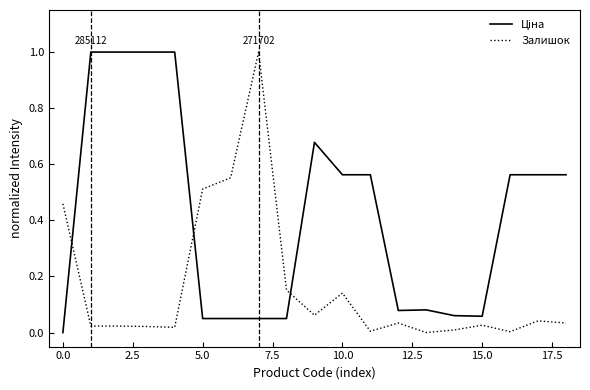

What is the greatest value displayed?

1.0